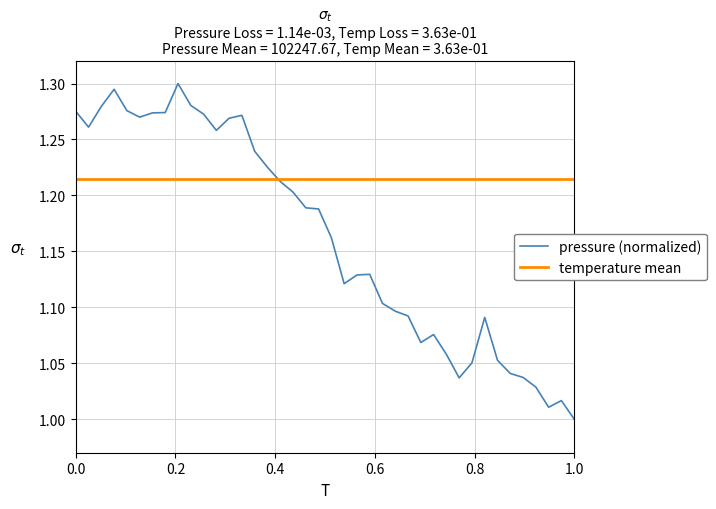

What is the change in value from 00:31 to 03:12?

-0.3